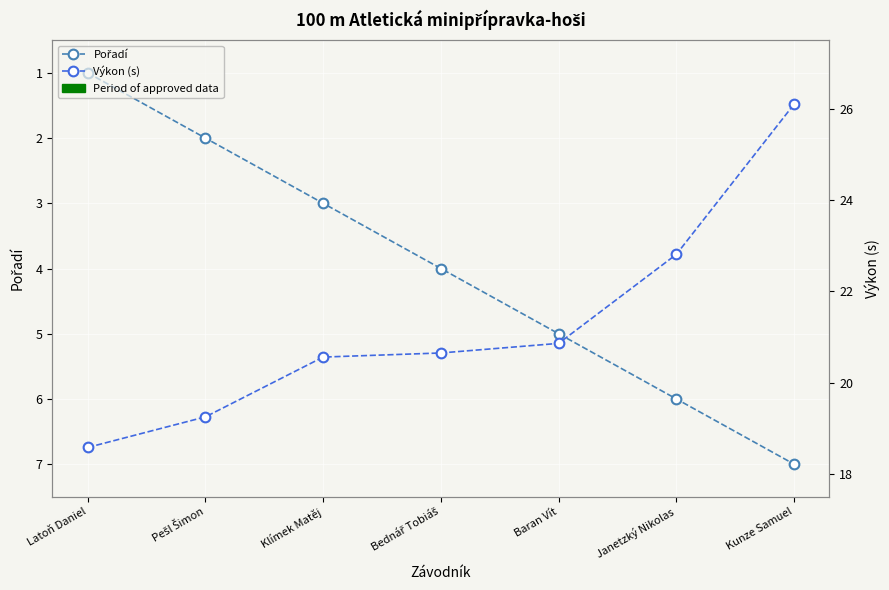

How many categories are shown in the chart?

7